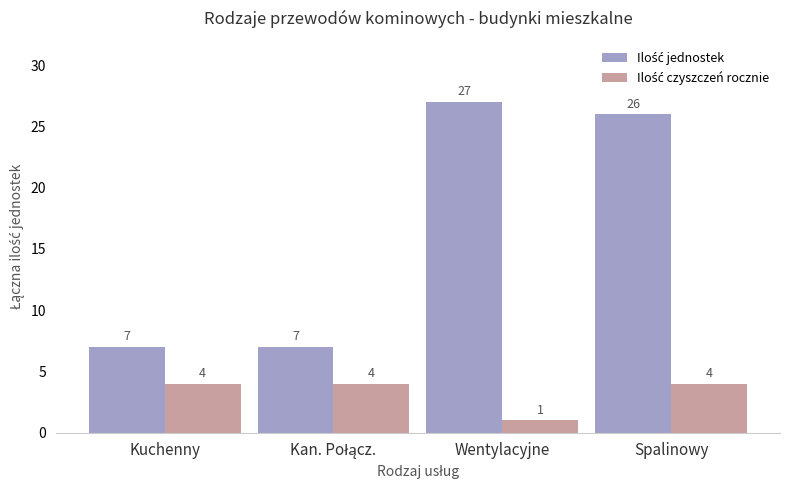

What is the total value across all series at Spalinowy?

30